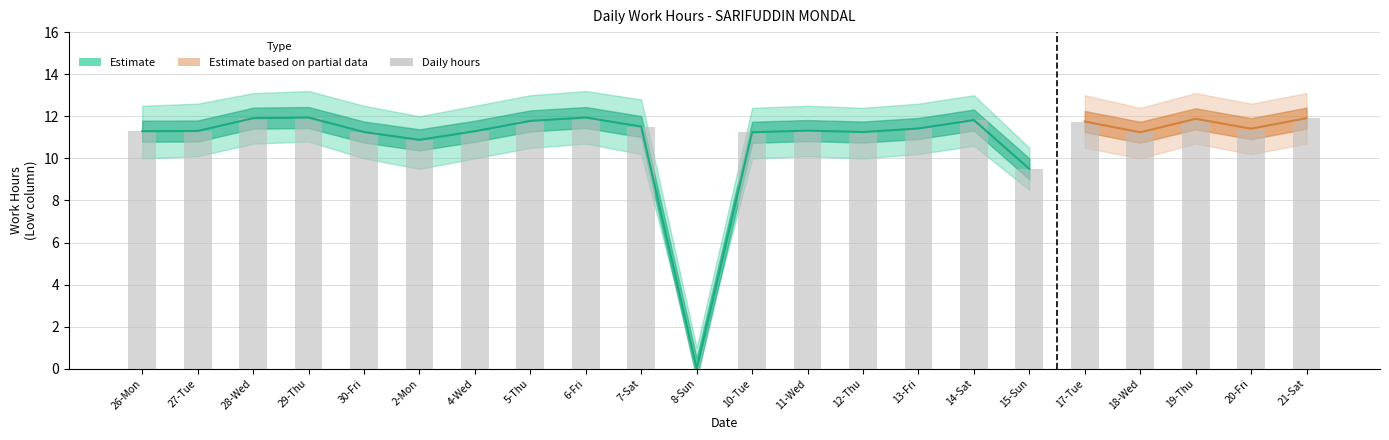

Where is the data nearest to the value 5?

15-Sun